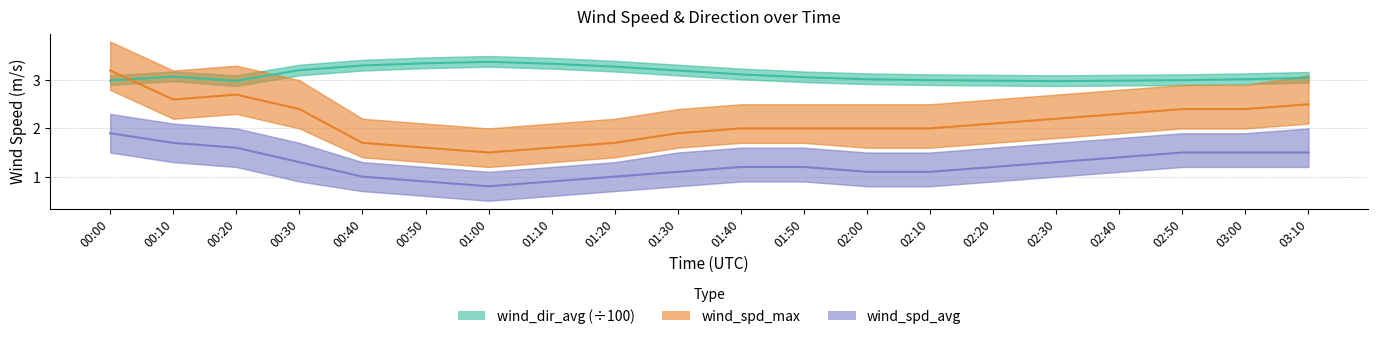

Between 00:40 and 02:40, which series saw the biggest shift?

wind_spd_max